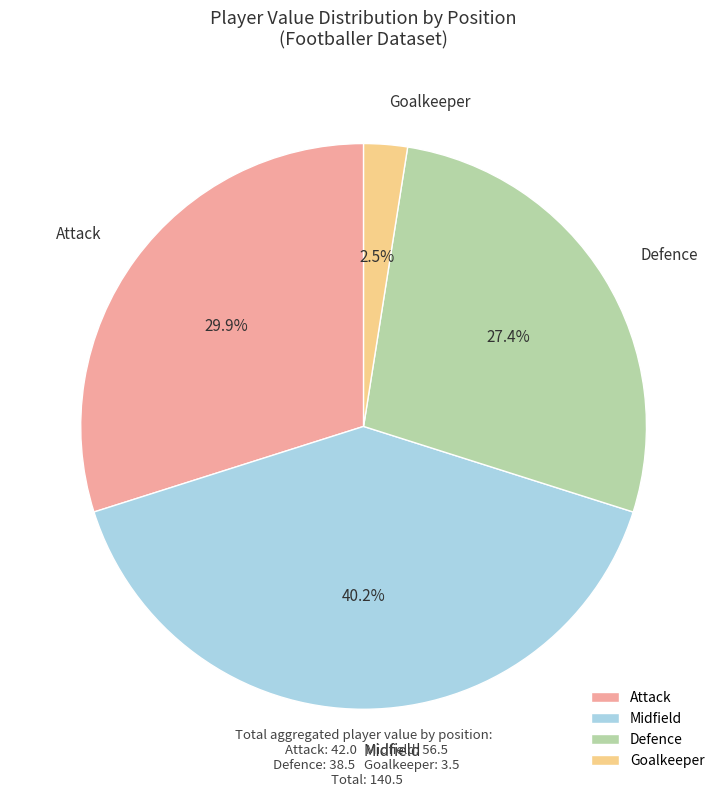

What portion of the pie excludes Goalkeeper?

97.5%